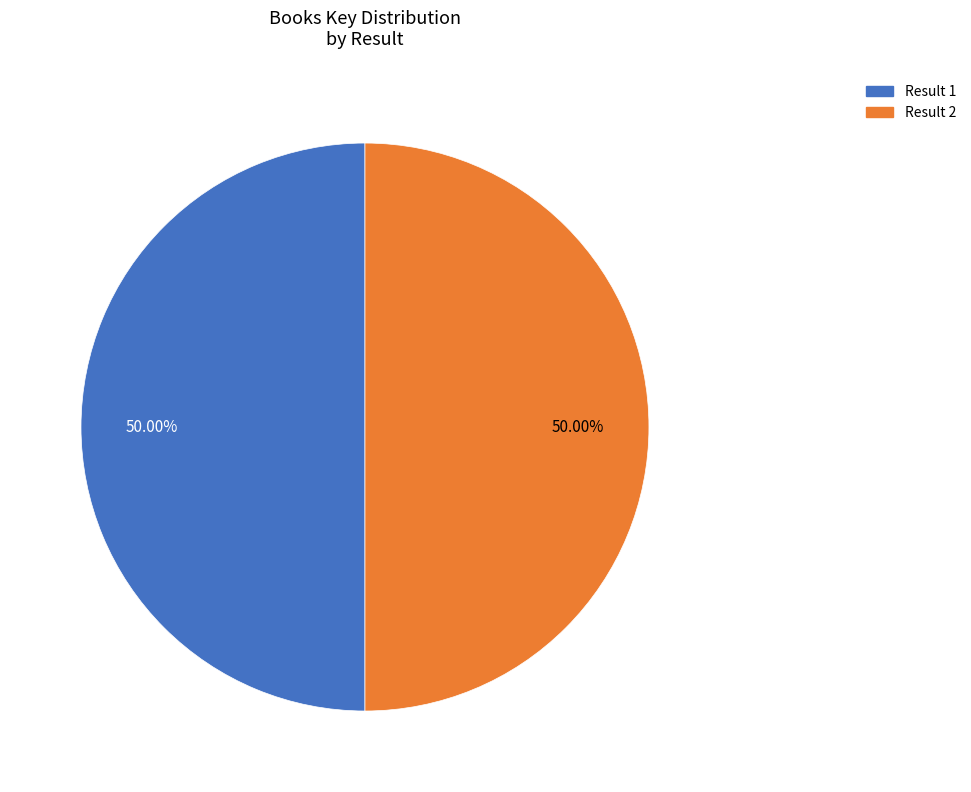

How many slices are in this pie chart?

2